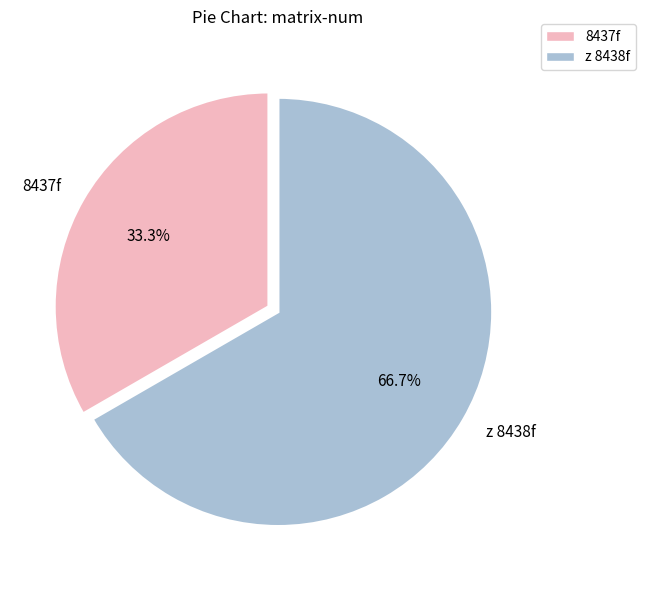

Which category has the smallest portion of the pie?

8437f